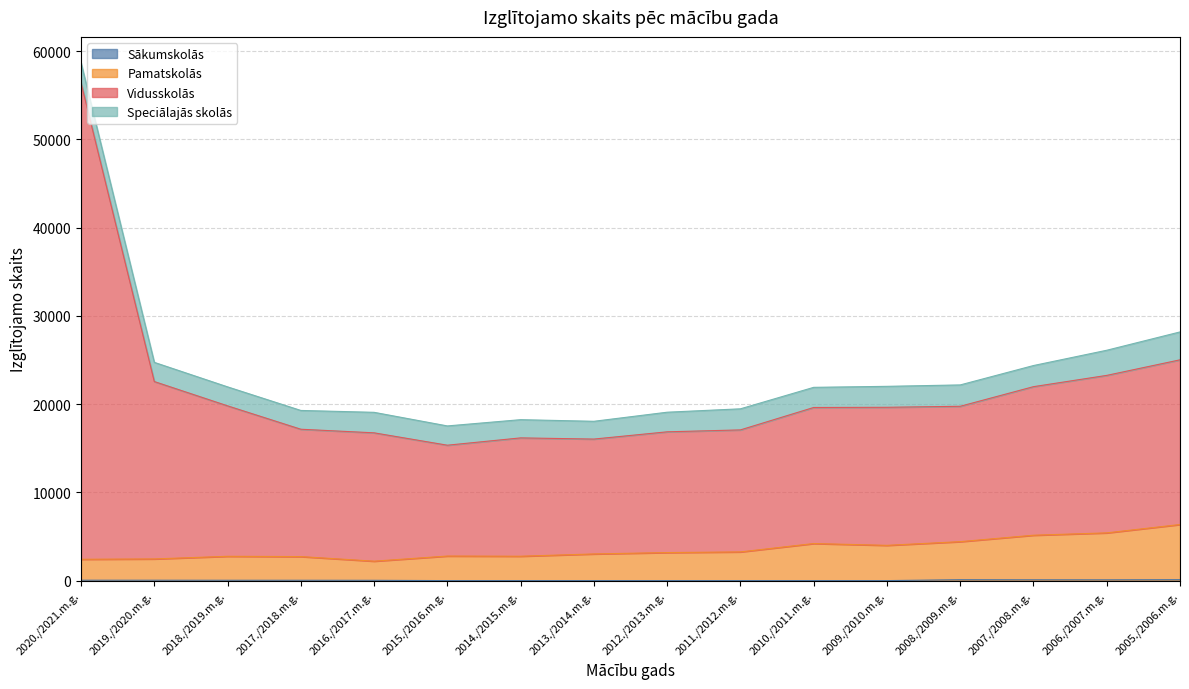

Which series has the widest spread of values?

Vidusskolās